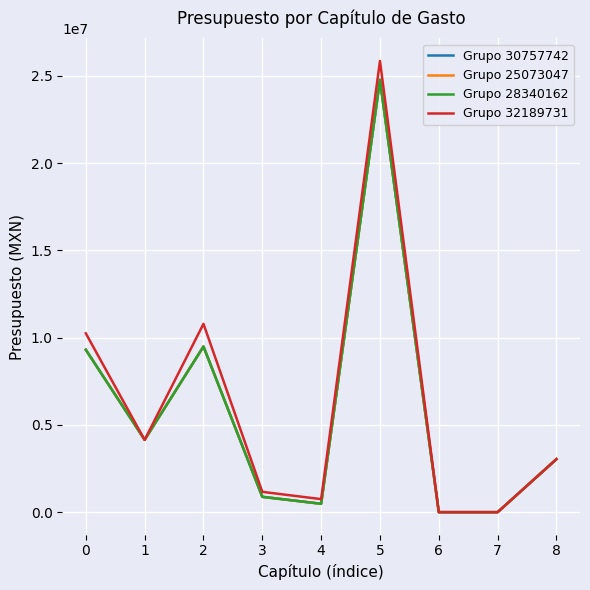

Is this an area chart (filled region under the line)?

No